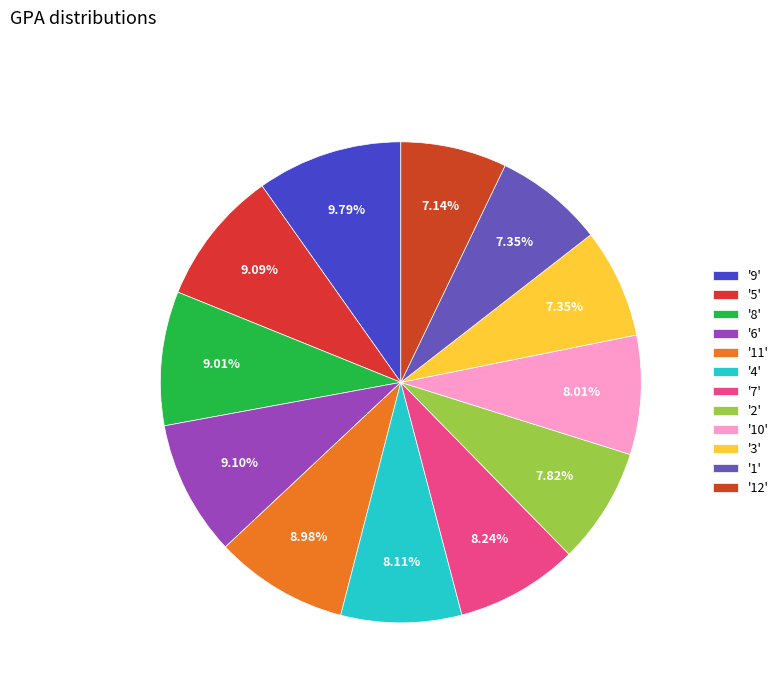

How many segments does this pie chart have?

12